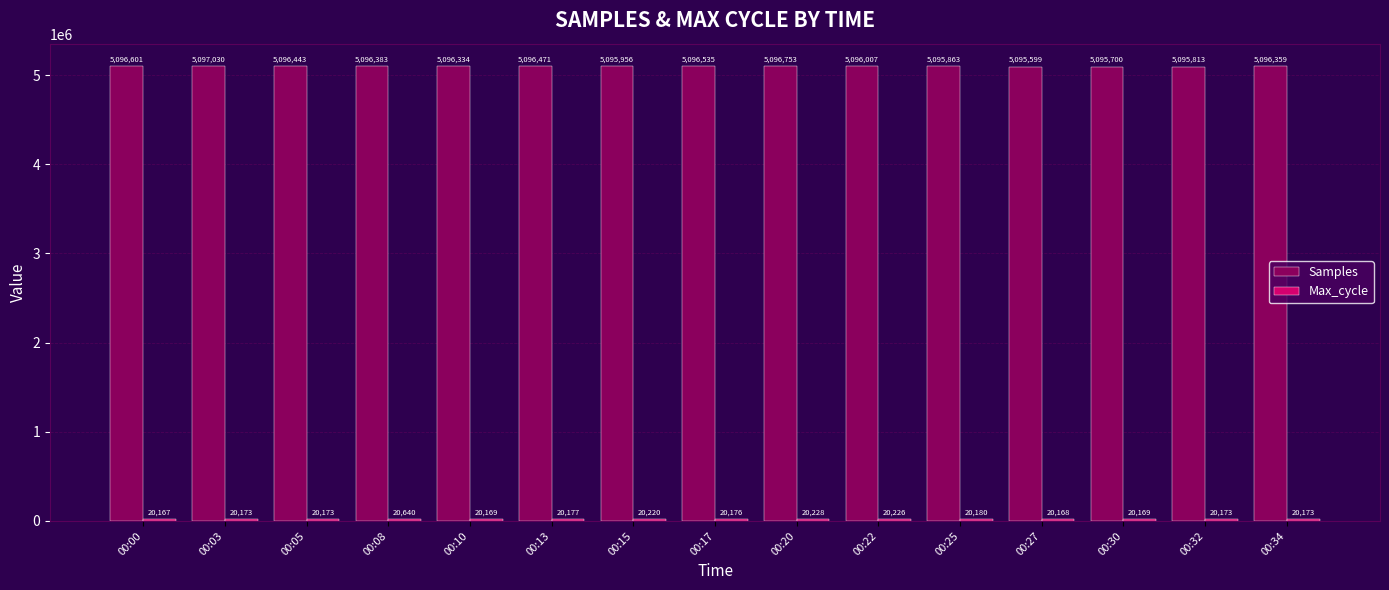

What is the total value across all series at 00:15?

5116176